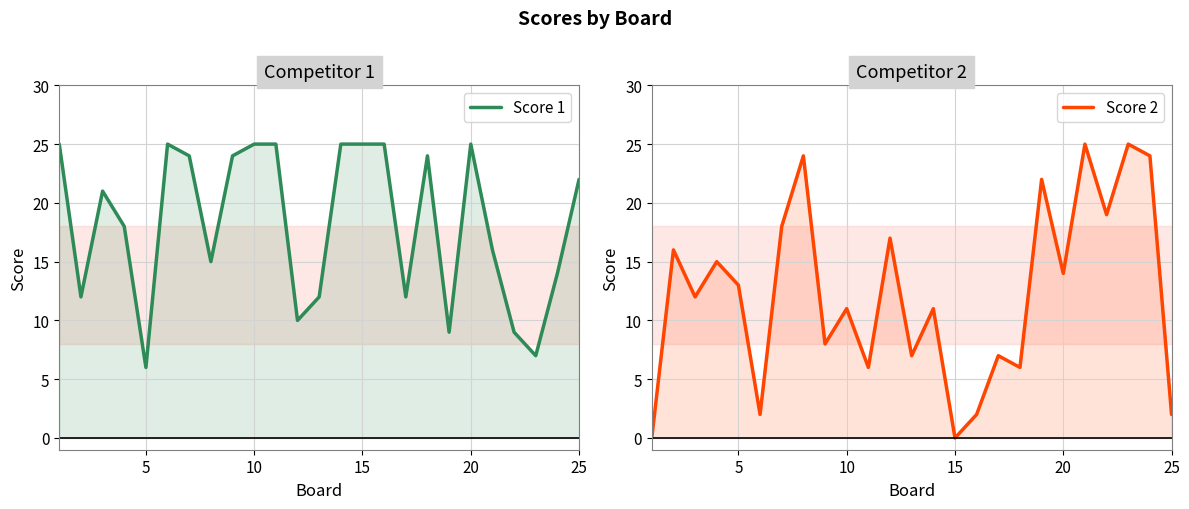

What are all the series names shown in the legend?

Score 1, Score 2